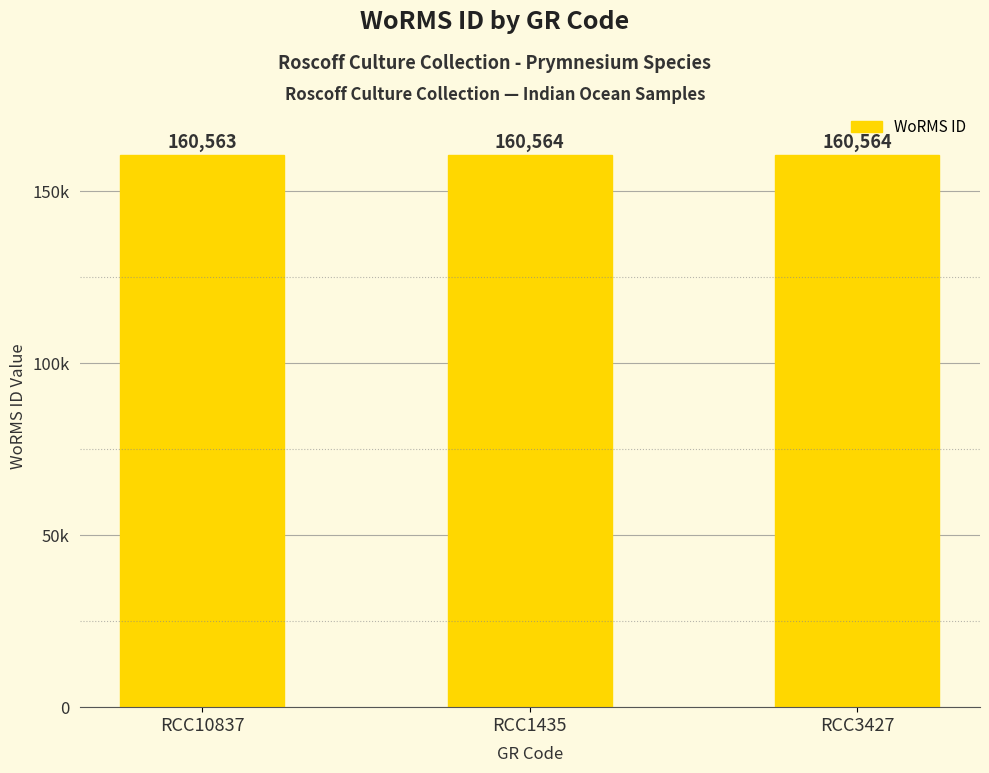

True or false: the data shows 41923 at RCC10837.

False